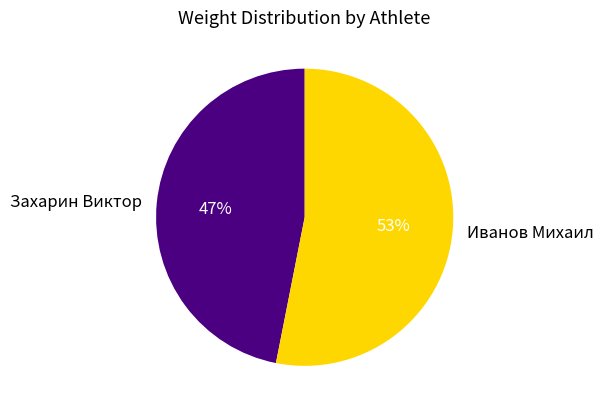

To the nearest percent, what is the difference between the largest and smallest slice percentages?

6%